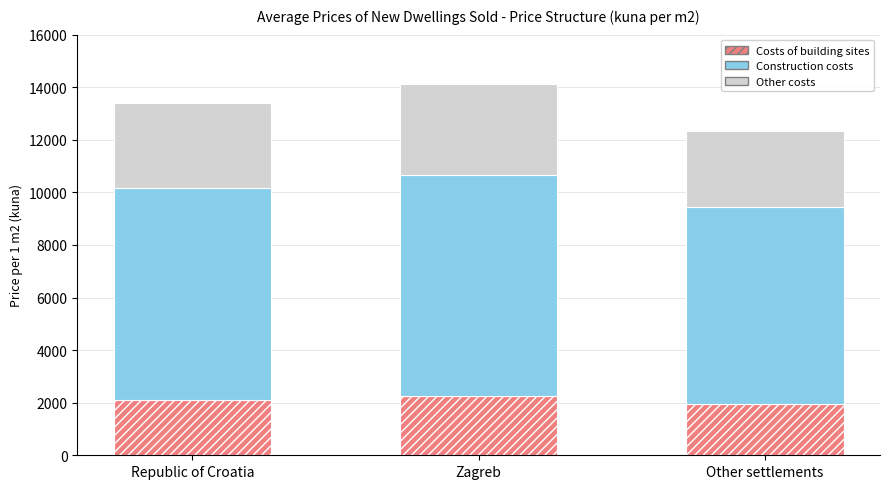

Does the chart contain any negative values?

No